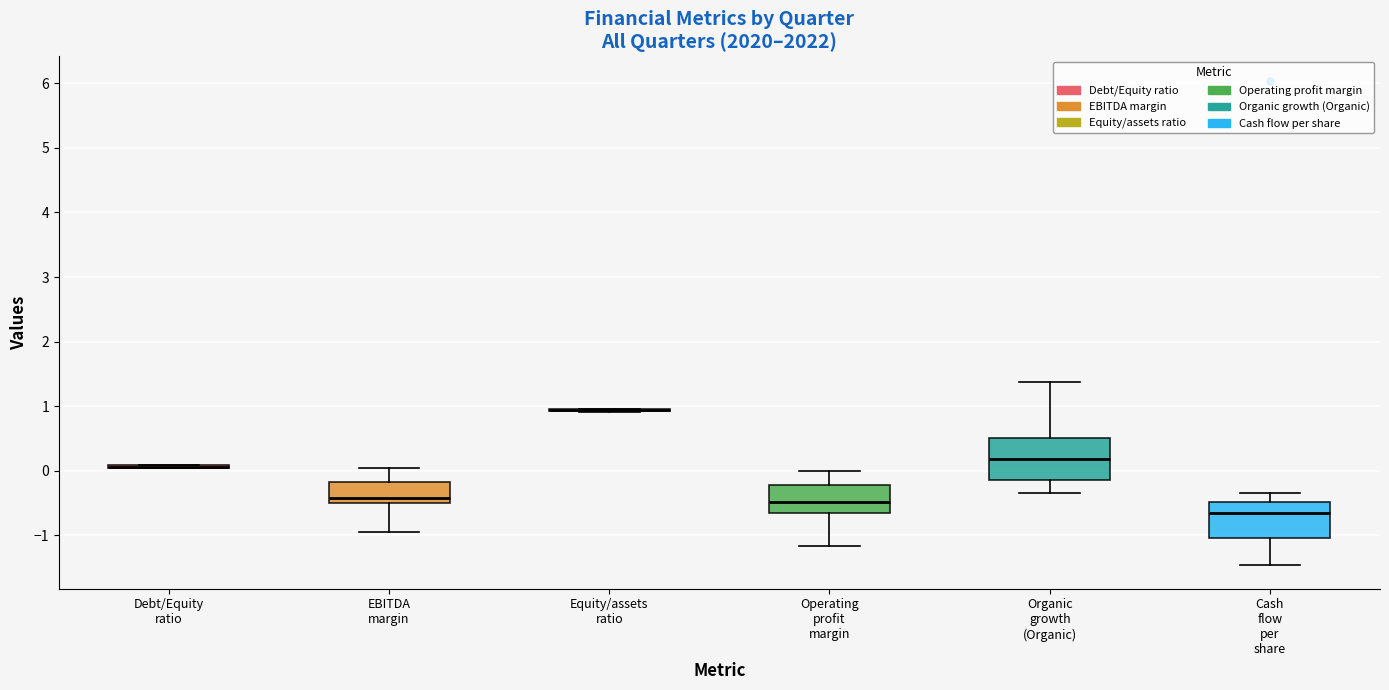

Reading left to right, read every box against the y-axis: the position of its median line, the range the box covers, and the ends of its whiskers. The values are not printed on the chart, so give them approximately, as read against the axis.

Debt/Equity ratio: box collapsed to a line at 0.1, whiskers 0.0 to 0.1
EBITDA margin: median -0.4, box -0.5 to -0.2, whiskers -0.9 to 0.1
Equity/assets ratio: box collapsed to a line at 0.9, whiskers 0.9 to 1.0
Operating profit margin: median -0.5, box -0.7 to -0.2, whiskers -1.2 to 0.0
Organic growth (Organic): median 0.2, box -0.1 to 0.5, whiskers -0.3 to 1.4
Cash flow per share: median -0.6, box -1.0 to -0.5, whiskers -1.5 to -0.3